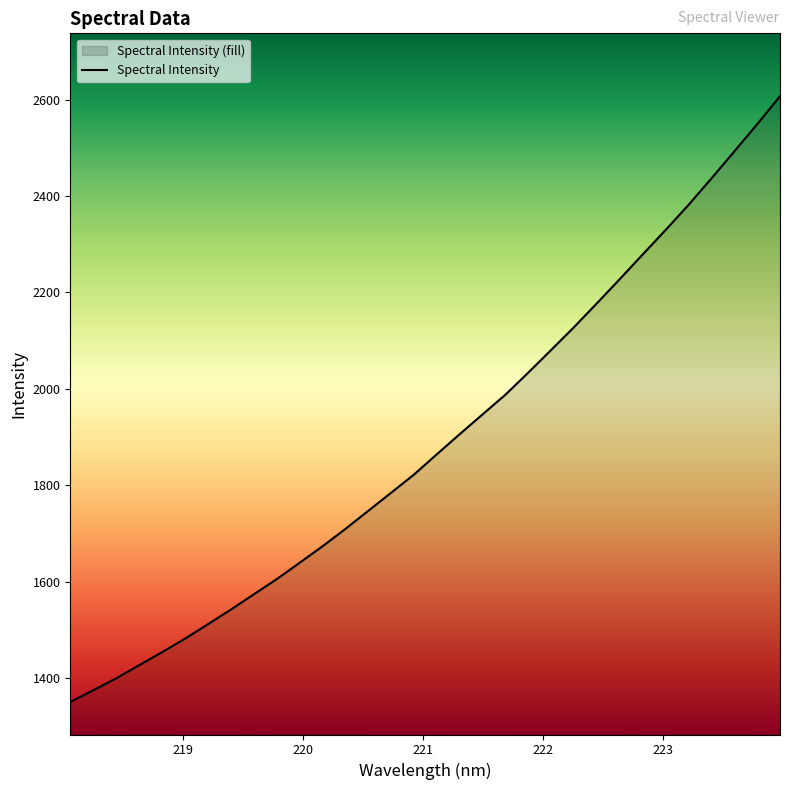

What is the minimum value shown in the chart?

1351.0